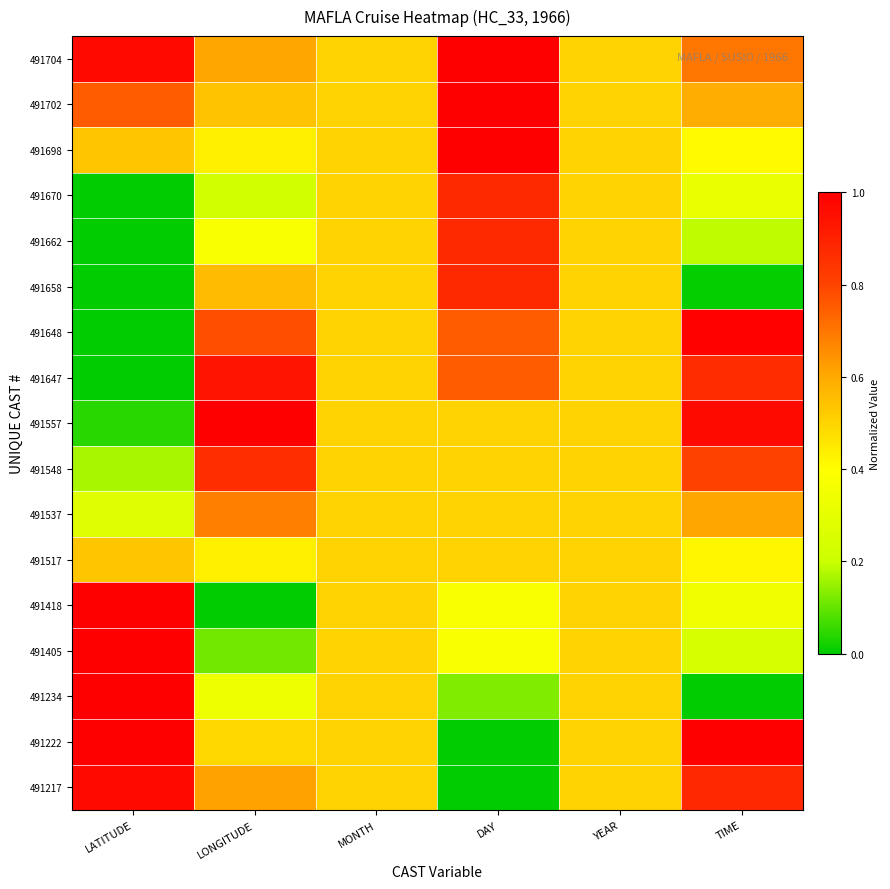

At how many categories does at least one series exceed 0?

6